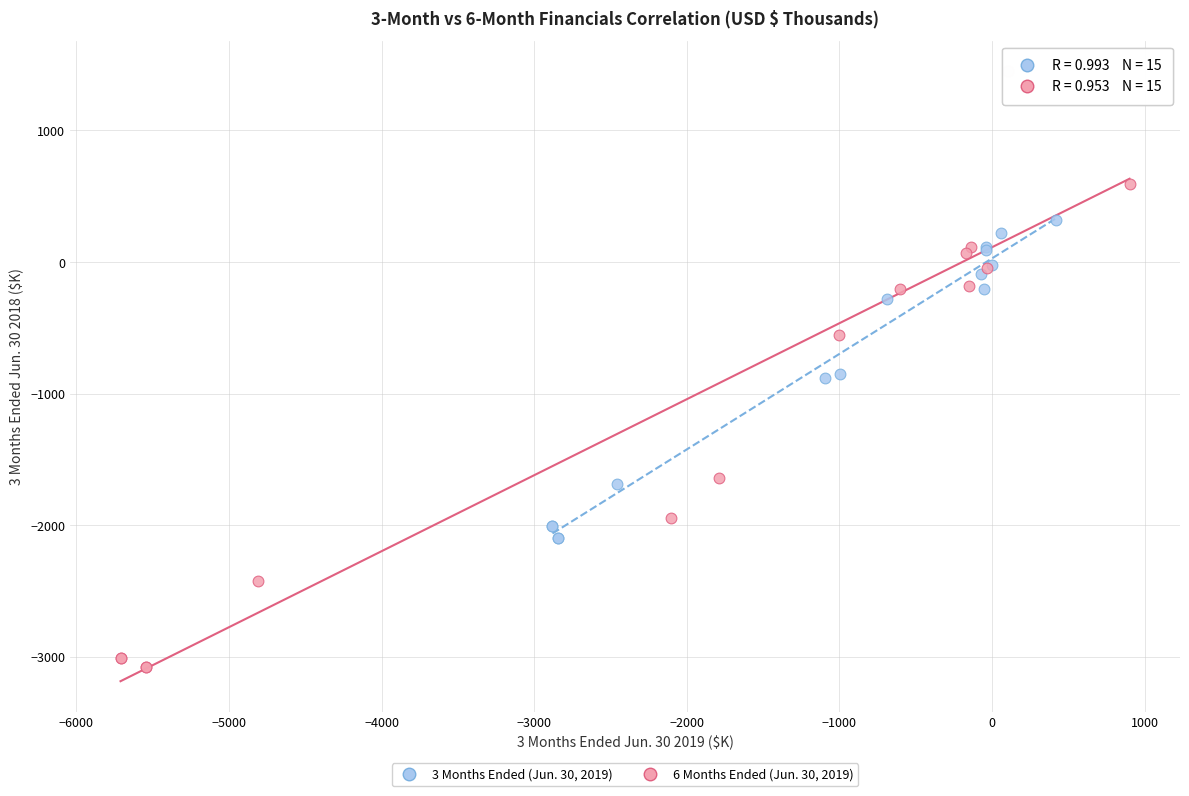

Which series has the largest Y range (max minus min)?

6 Months Ended (Jun. 30, 2019)